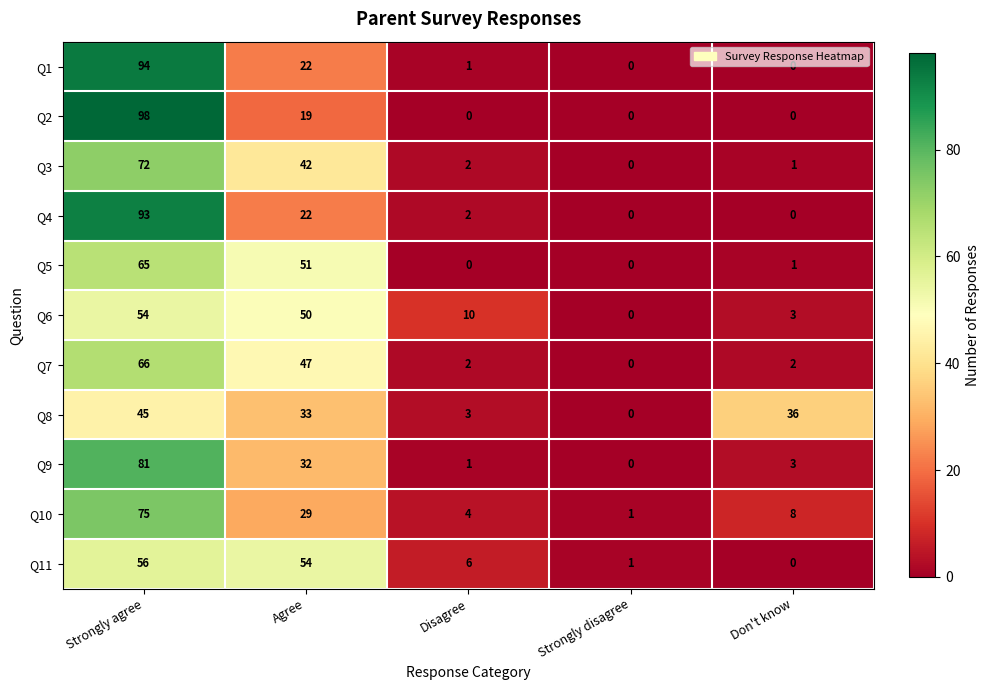

At which category is the sum across all series the highest?

Strongly agree